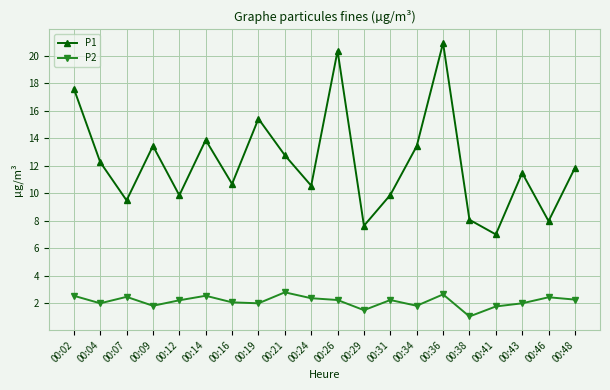

True or false: P2 has a value of 4.0 at 00:14.

False